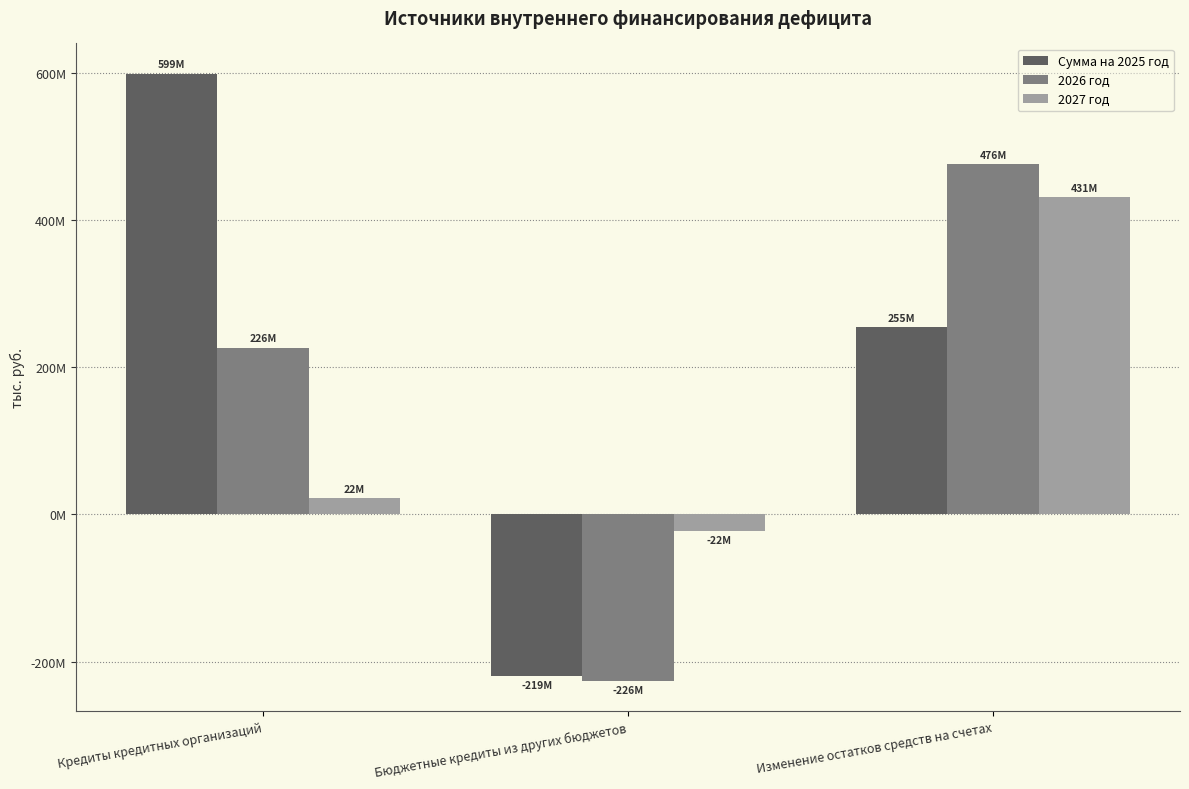

Rank the series at Изменение остатков средств на счетах from lowest to highest value.

Сумма на 2025 год, 2027 год, 2026 год